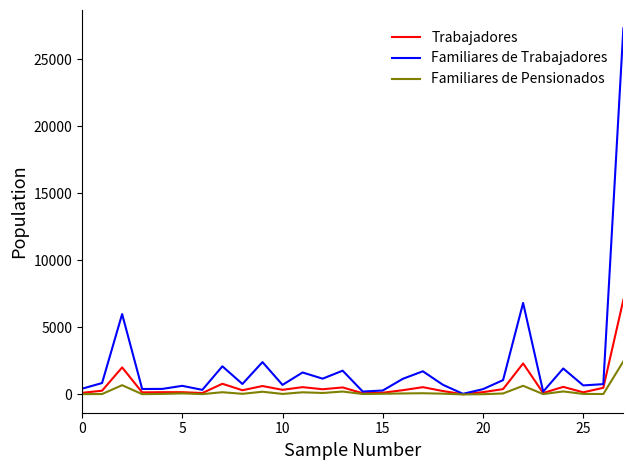

What is the greatest value displayed?

27324